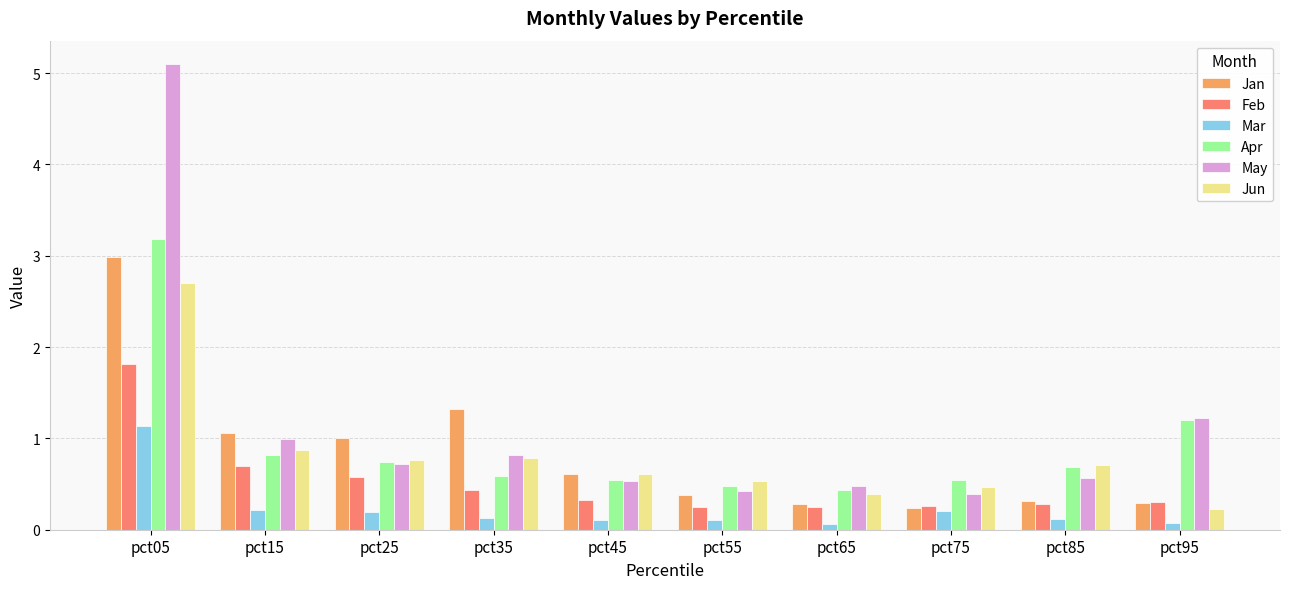

What value does the Jun series have at pct65?

0.4